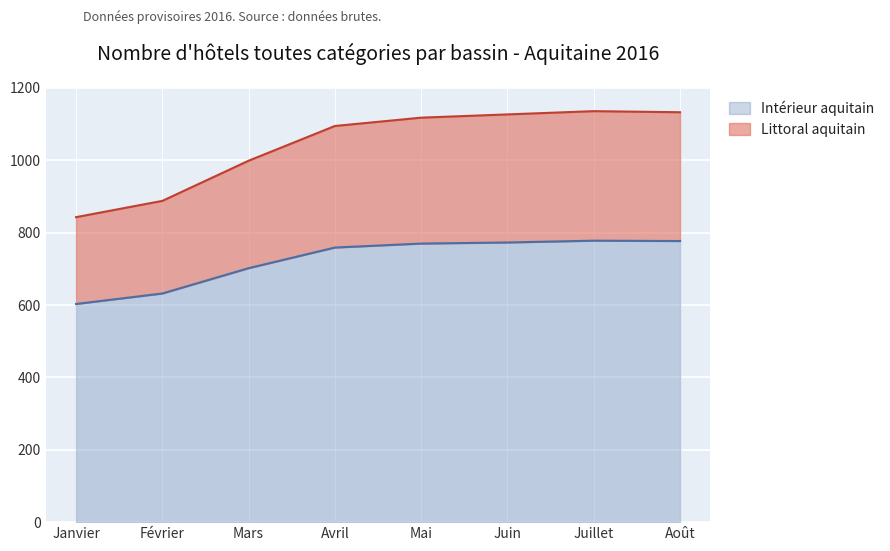

What is the difference between the Littoral aquitain values at Mai and Mars?

119